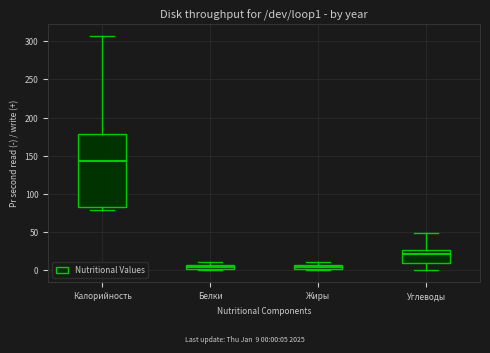

Where does the median line of the box for Калорийность sit on the y-axis? The values are not printed on the chart, so give them approximately, as read against the axis.

145